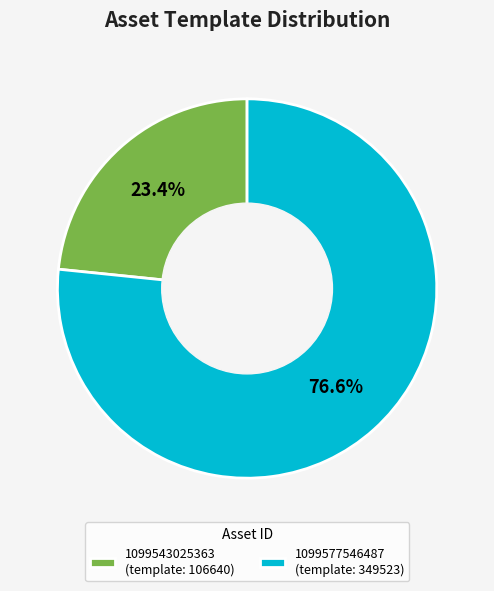

The 1099543025363 slice represents 23% of the pie. True or false?

True